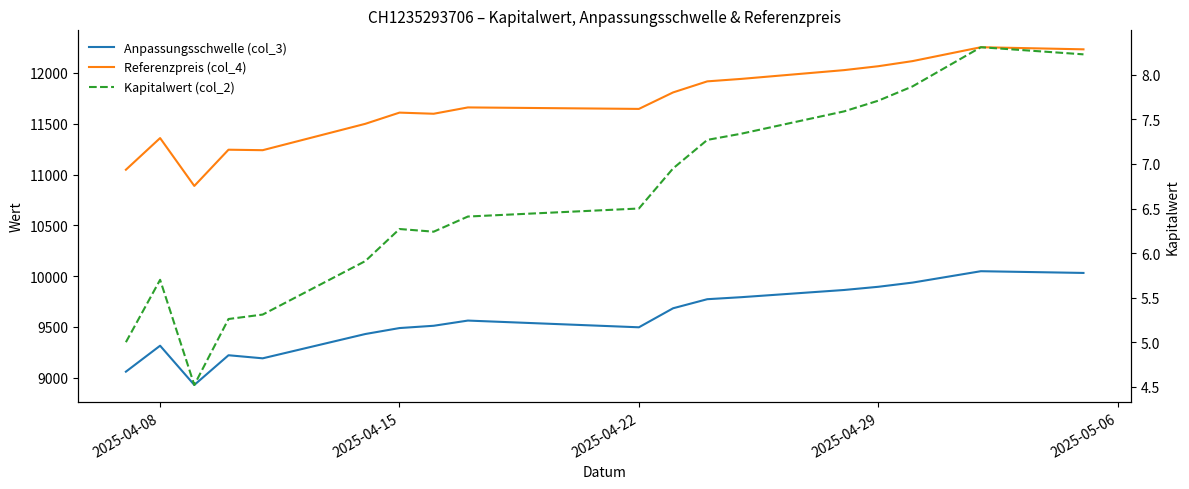

In Anpassungsschwelle (col_3), how many points are lower than both neighbors (excluding endpoints)?

3